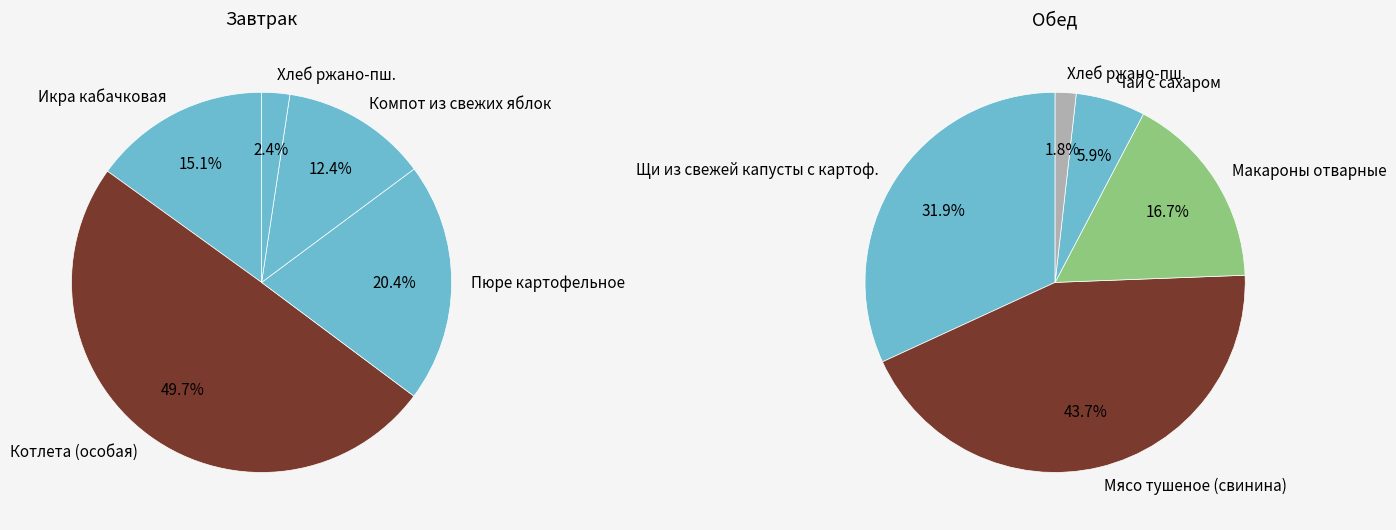

True or false: Обед accounts for 54% of the total.

False